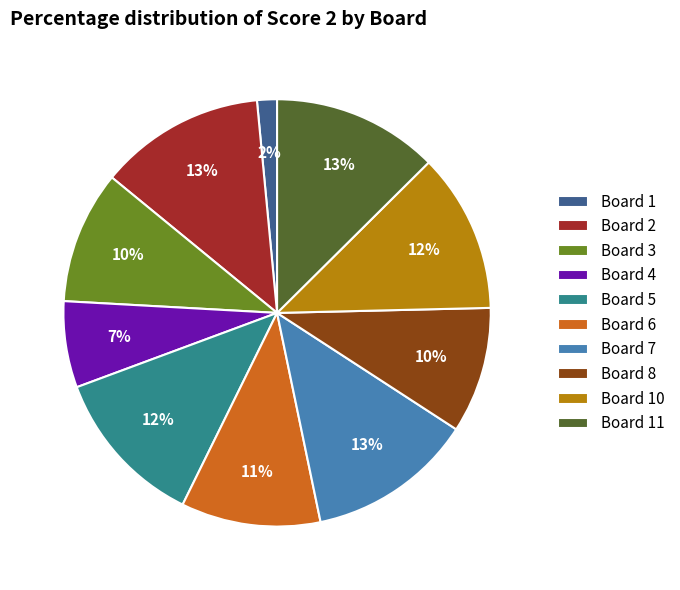

Is the sum of Board 11 and Board 6 greater than half?

No